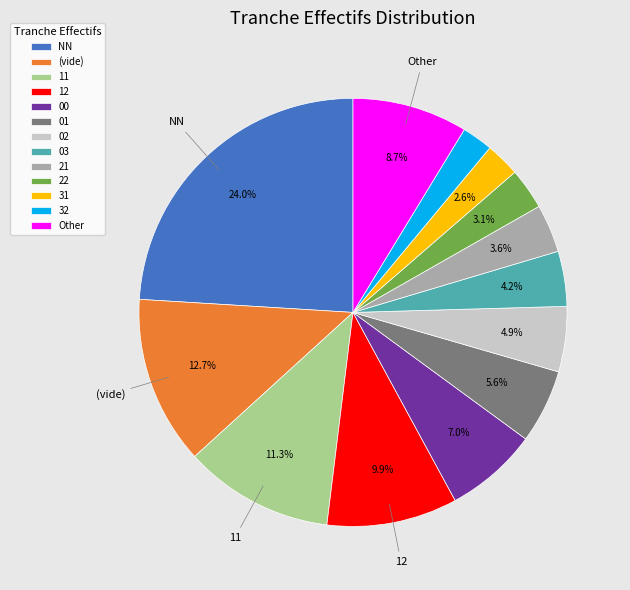

Does any single category account for the majority?

No